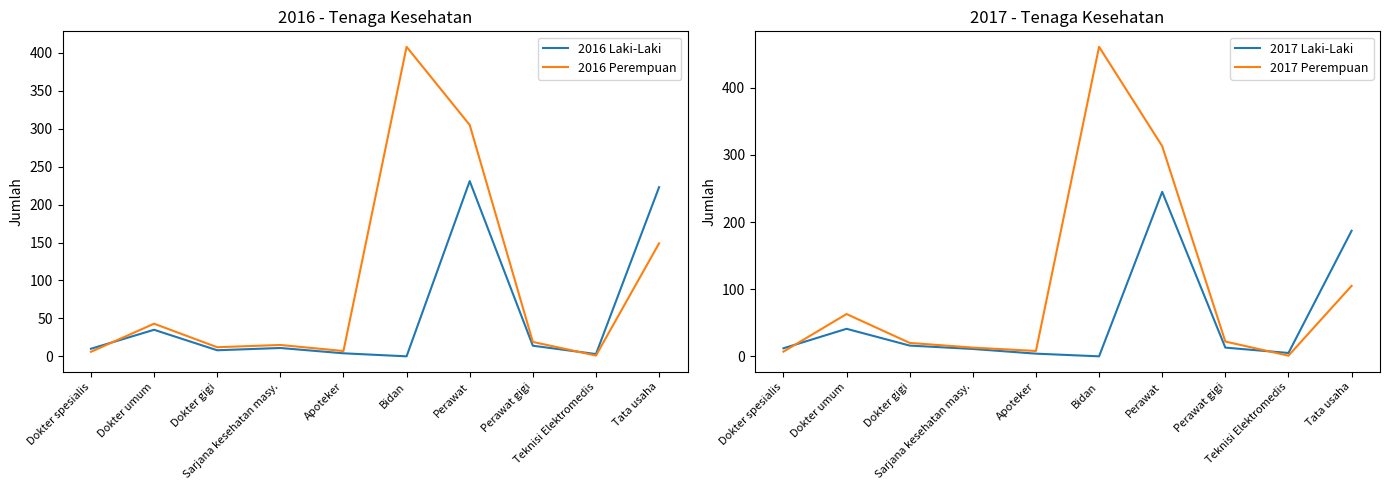

The 2017 Laki-Laki series shows 4 at Apoteker. True or false?

True